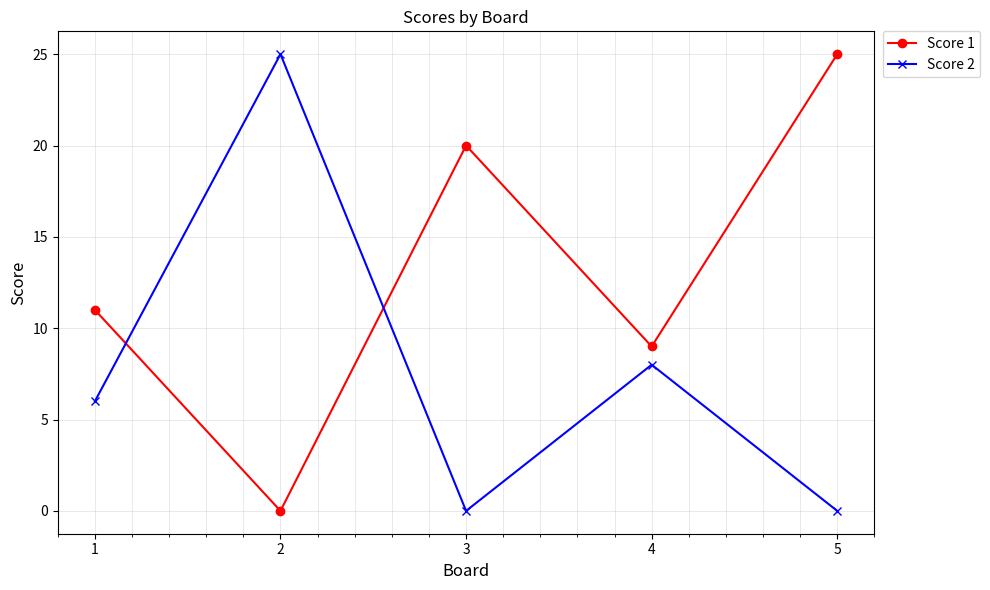

What is the spread (max minus min) of values at 3?

20